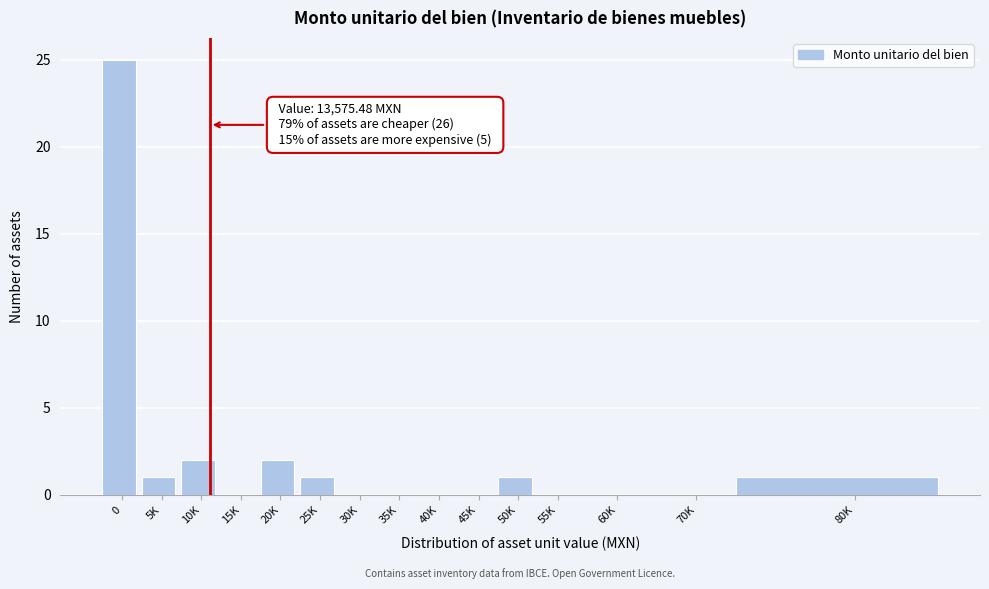

Reading left to right, what are all the values shown in this chart?

0=25	5K=1	10K=2	15K=0	20K=2	25K=1	30K=0	35K=0	40K=0	45K=0	50K=1	55K=0	60K=0	70K=0	80K=1